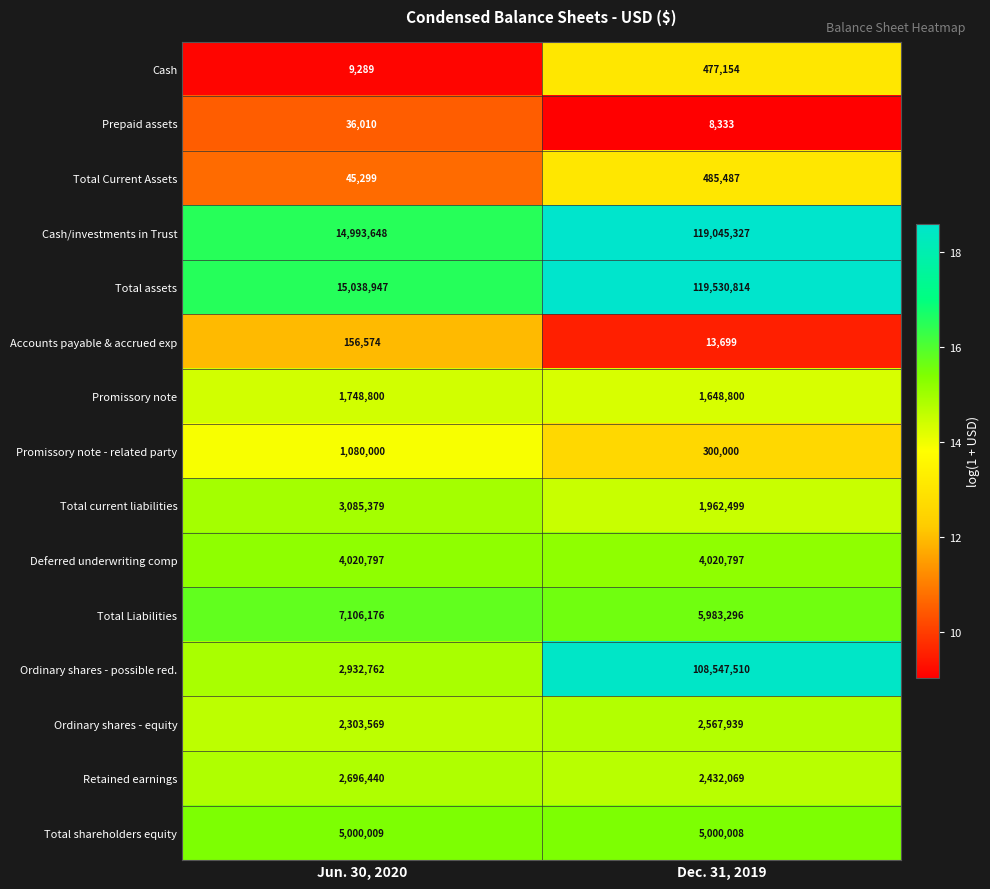

What is the sum of the Prepaid assets values at Dec. 31, 2019 and Jun. 30, 2020?

44343